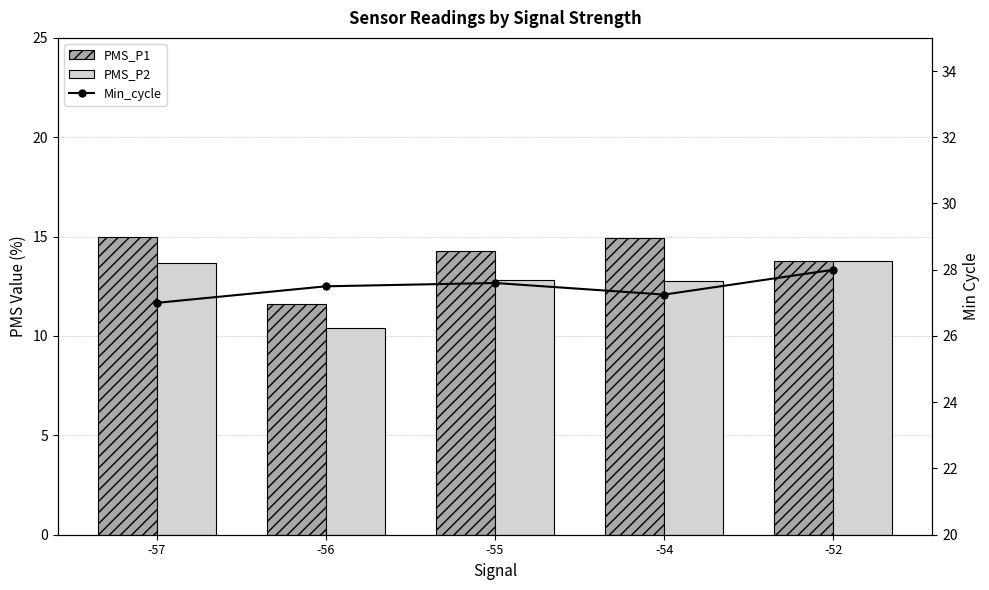

What is the value of the Min_cycle bar at the 4th from the left?

27.2